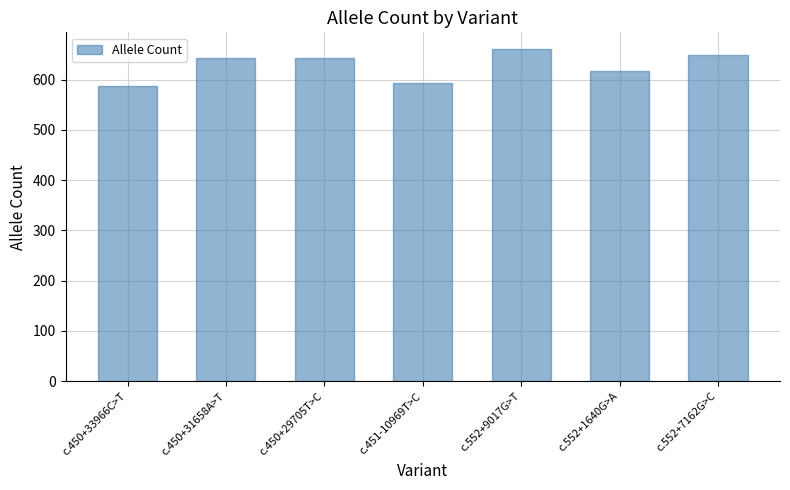

How many values are below 642?

3